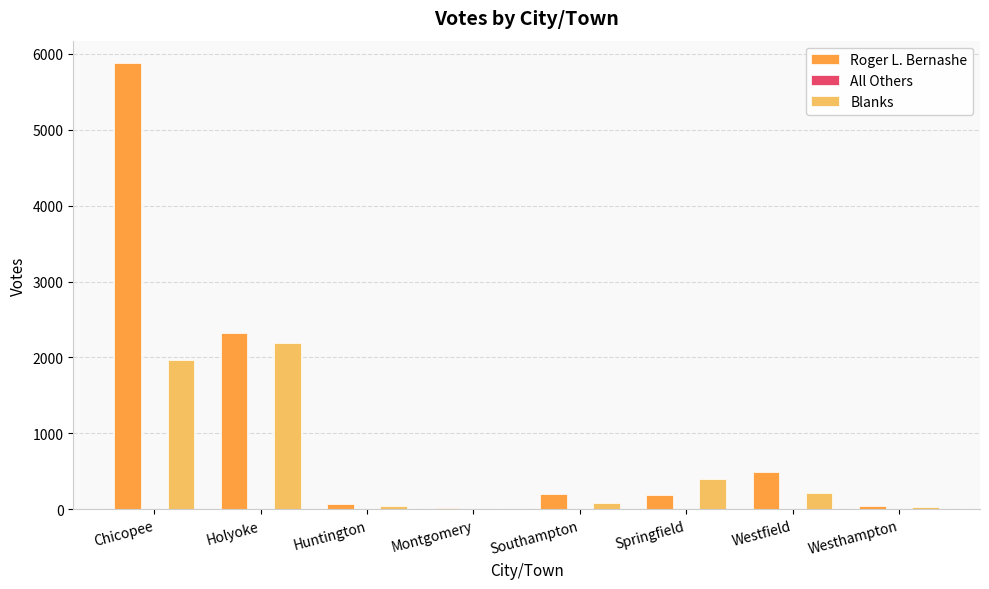

What is the maximum value shown in the chart?

5876